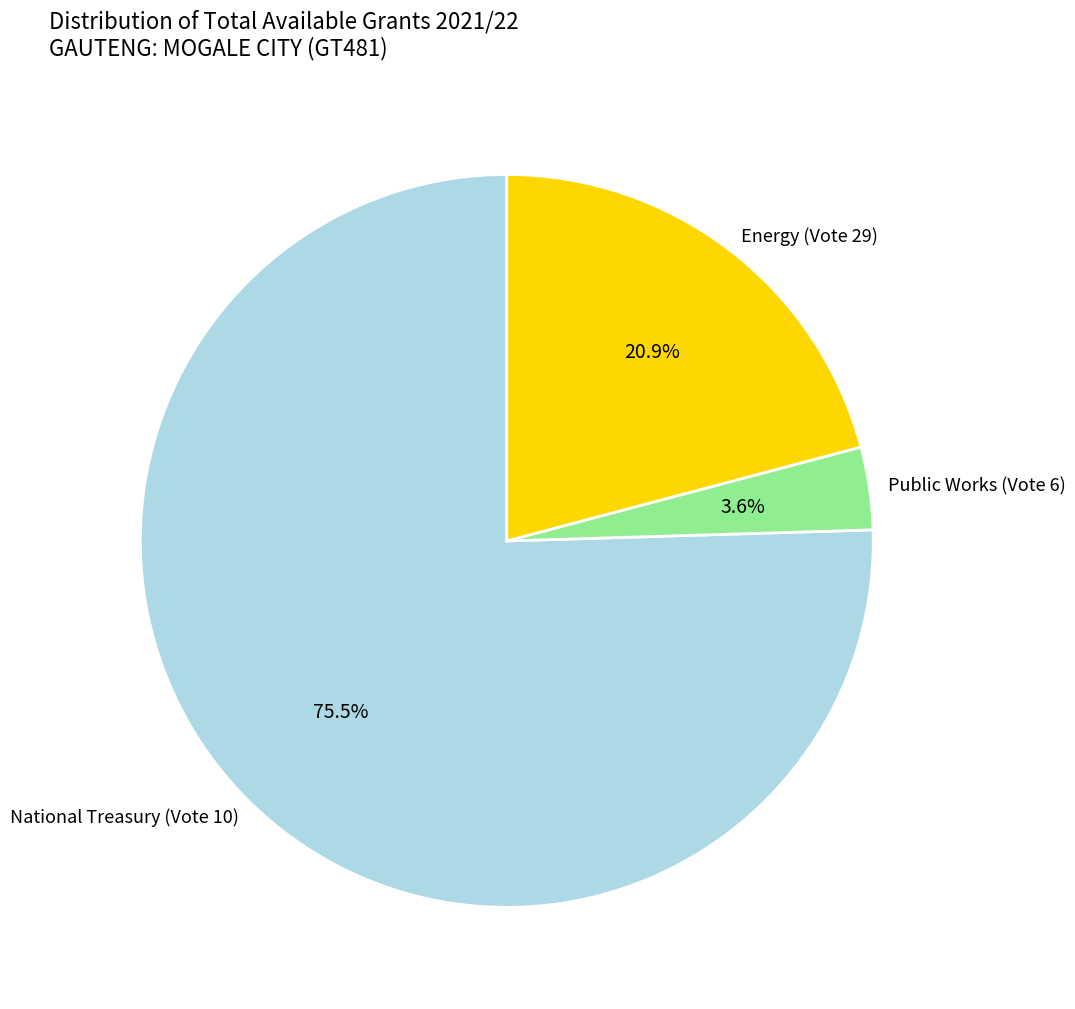

Between National Treasury (Vote 10) and Public Works (Vote 6), which is larger?

National Treasury (Vote 10)